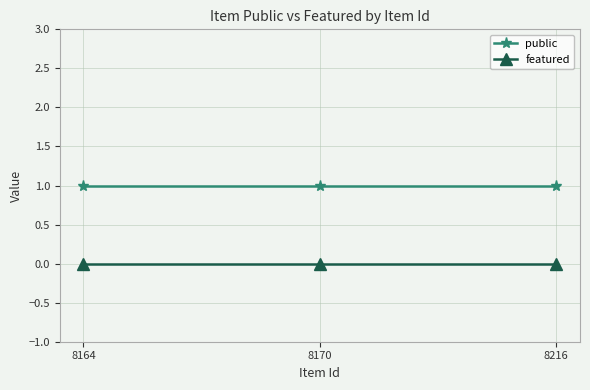

Is it true that public equals 0 at 8216?

False